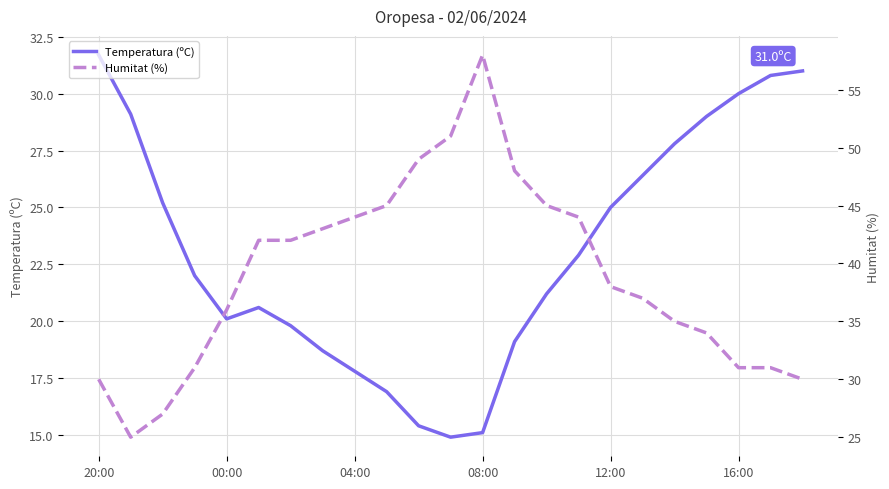

Reading right to left, extract all data points from this chart.

Temperatura (ºC): 31.0	30.8	30.0	29.0	27.8	26.4	25.0	22.9	21.2	19.1	15.1	14.9	15.4	16.9	17.8	18.7	19.8	20.6	20.1	22.0	25.2	29.1	31.7
Humitat (%): 30.0	31.0	31.0	34.0	35.0	37.0	38.0	44.0	45.0	48.0	58.0	51.0	49.0	45.0	44.0	43.0	42.0	42.0	36.0	31.0	27.0	25.0	30.0